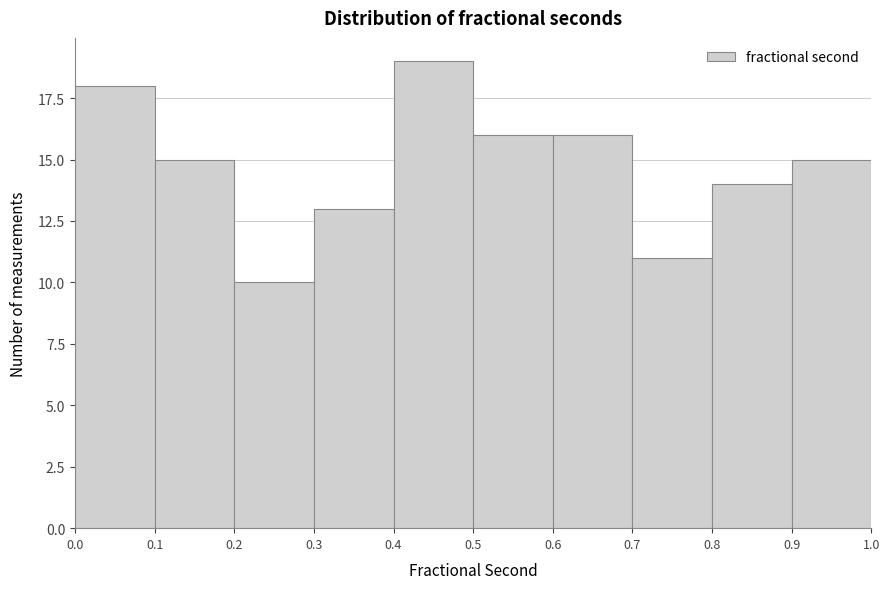

Reading left to right, list every bar in this chart as the range it spans on the x-axis followed by its height. The values are not printed on the chart, so give them approximately, as read against the axis.

0.0 to 0.1: 18
0.1 to 0.2: 15
0.2 to 0.3: 10
0.3 to 0.4: 13
0.4 to 0.5: 19
0.5 to 0.6: 16
0.6 to 0.7: 16
0.7 to 0.8: 11
0.8 to 0.9: 14
0.9 to 1.0: 15